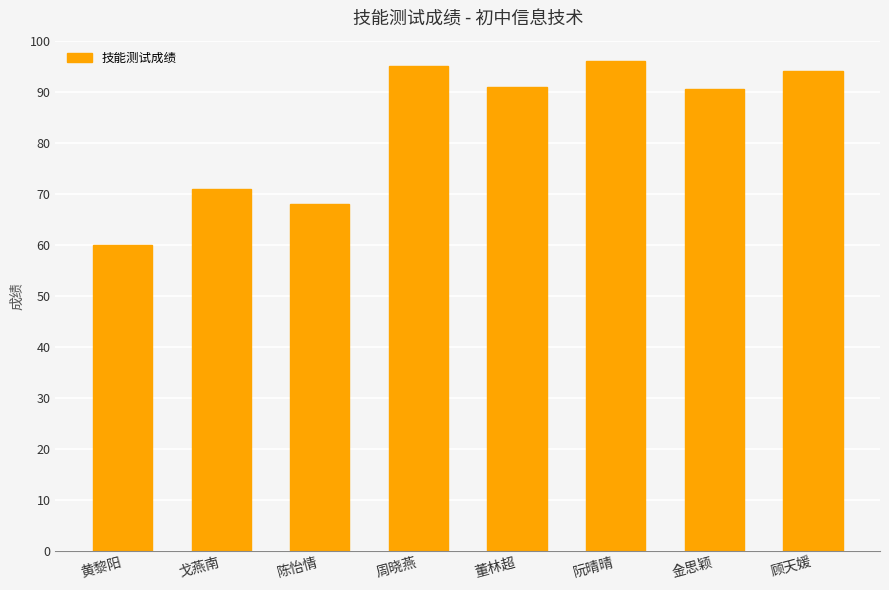

Read the value at 董林超.

91.0